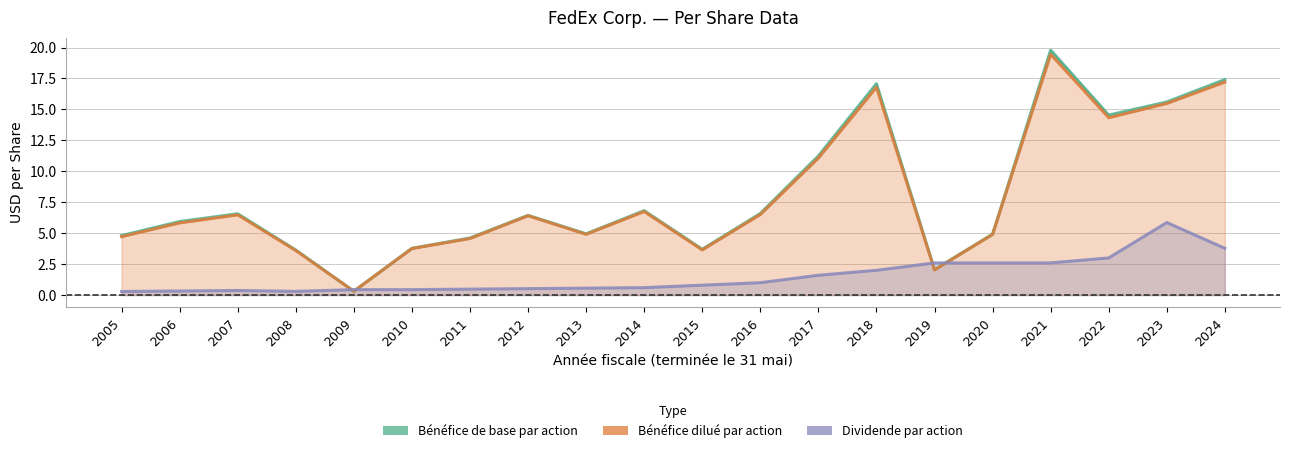

What is the difference between the maximum and minimum values in the Bénéfice dilué par action series?

19.1